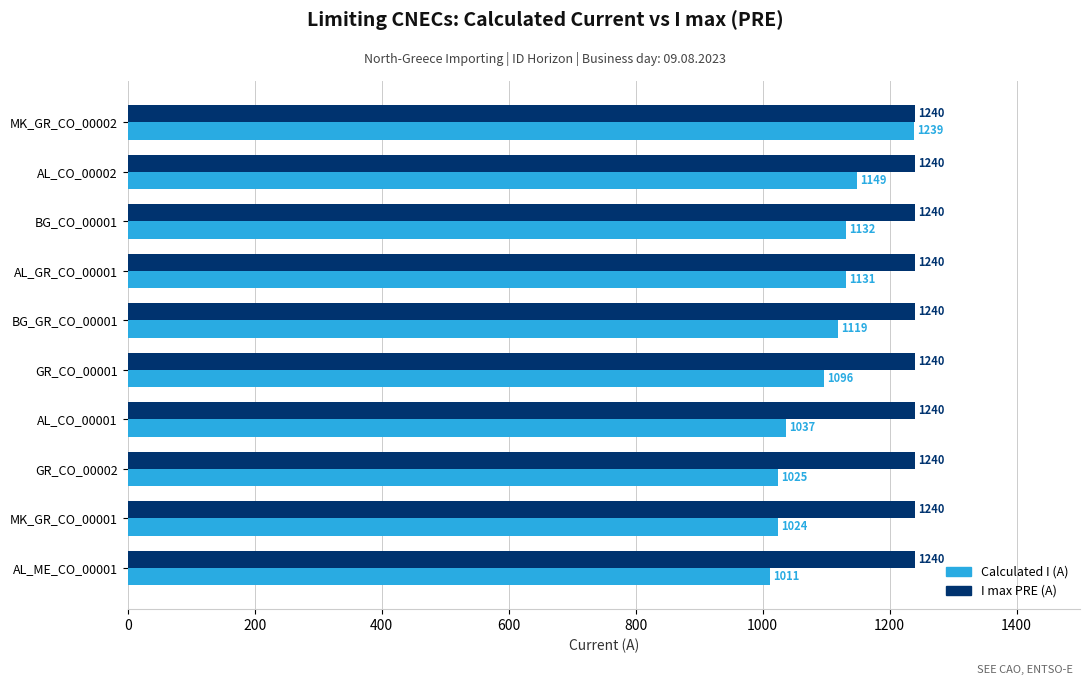

What is the total value across all series at MK_GR_CO_00001?

2264